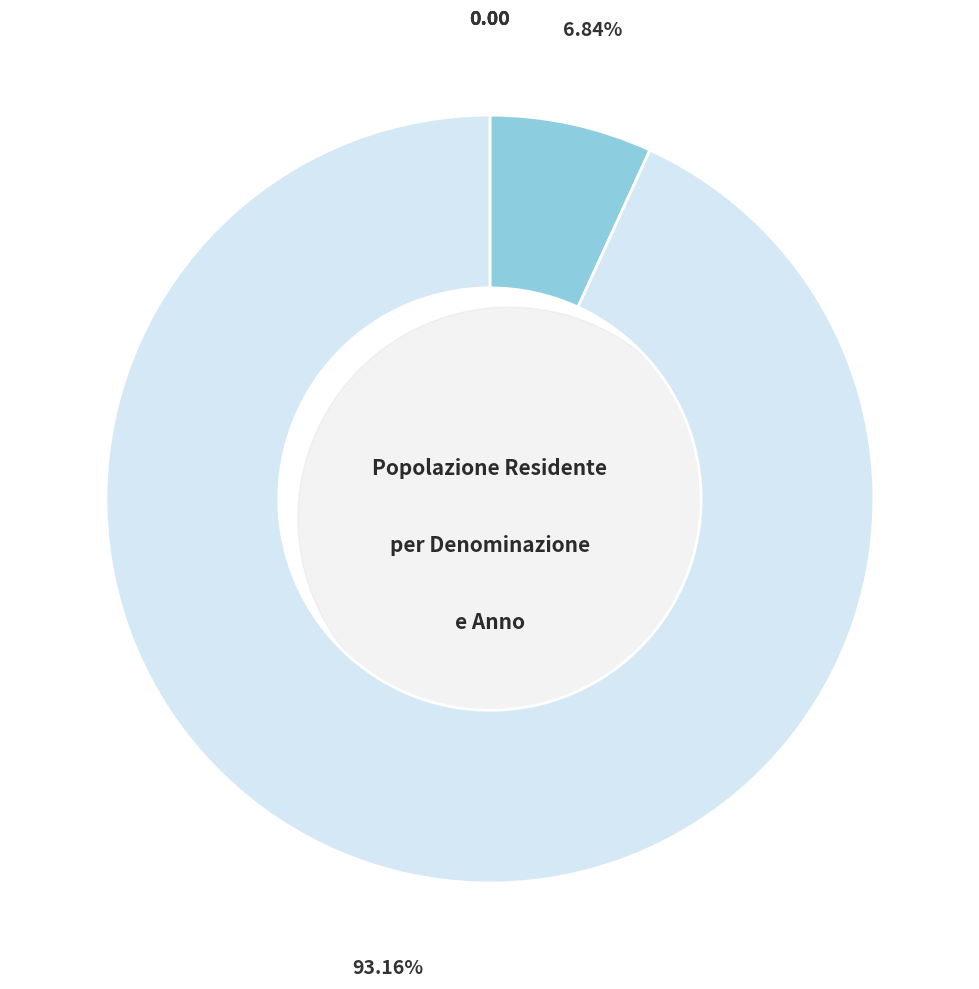

How many slices are in this pie chart?

5